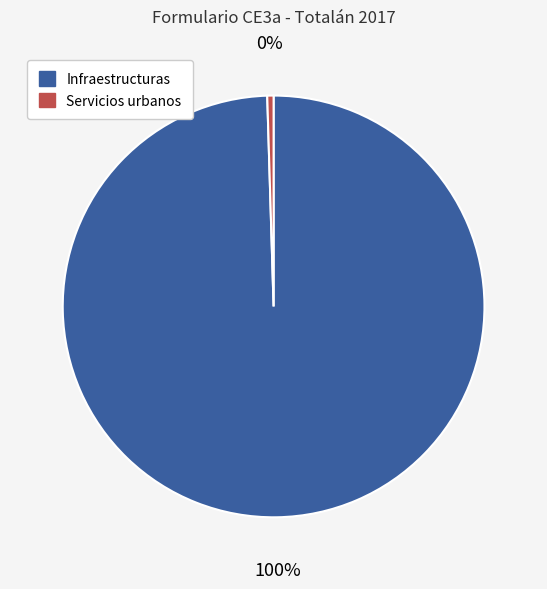

Do Servicios urbanos and Infraestructuras together represent more than half of the pie?

Yes